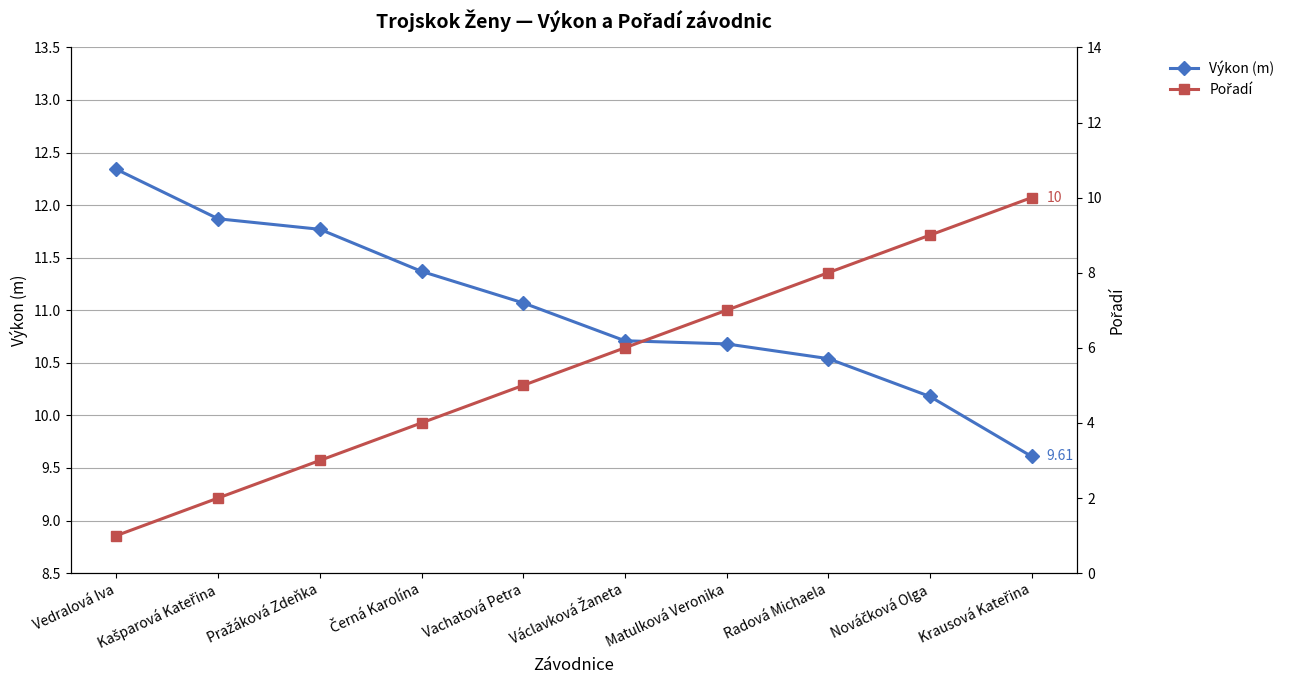

Which series has the widest spread of values?

Pořadí